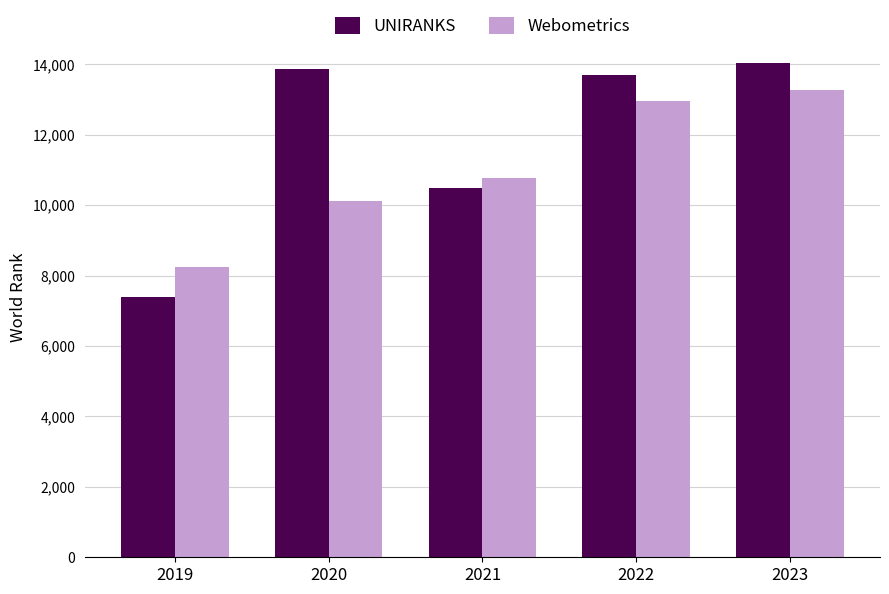

Reading left to right, list all the values displayed in this chart.

UNIRANKS: 7403	13869	10498	13702	14048
Webometrics: 8236	10132	10761	12949	13267